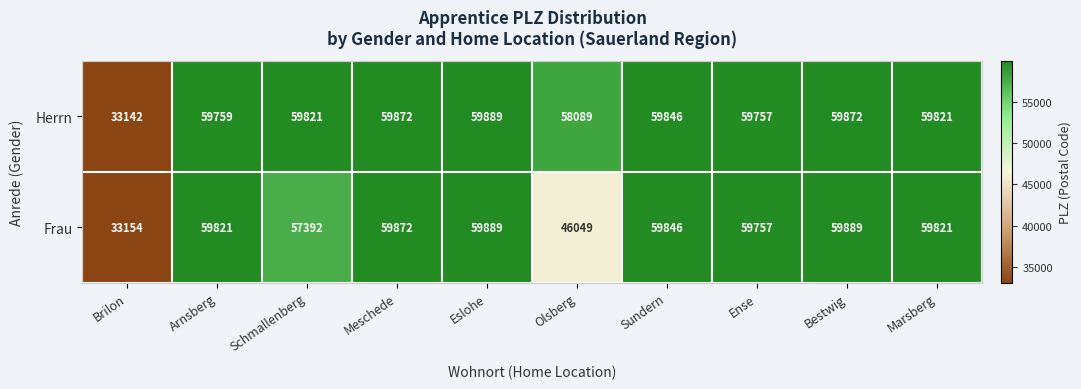

At how many categories does at least one series exceed 54720?

9